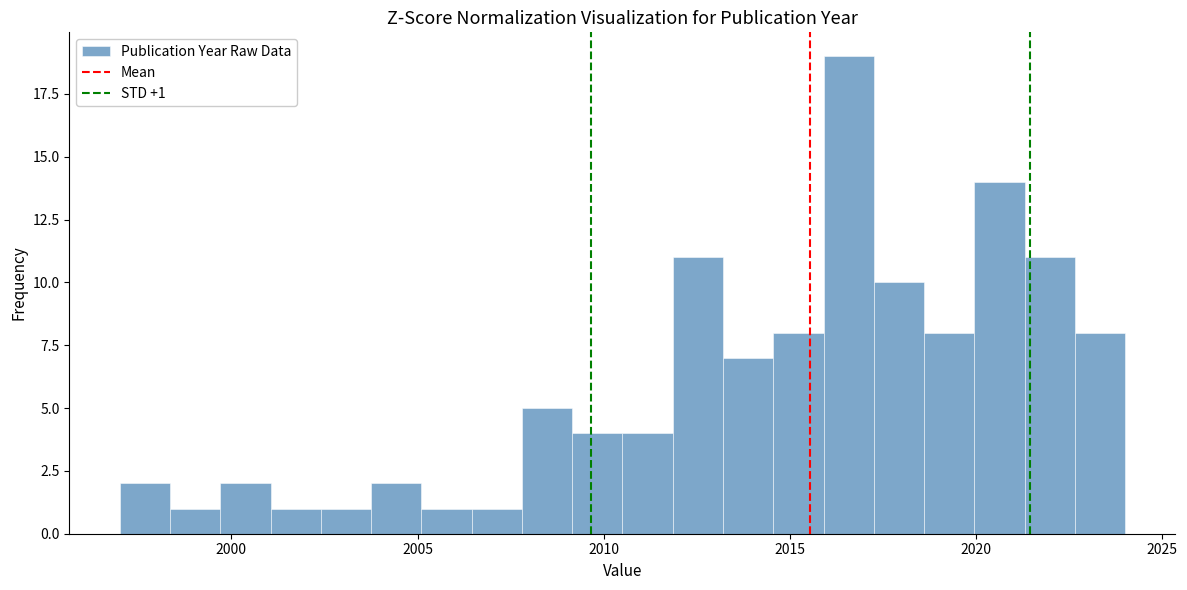

Around what value on the x-axis is the tallest bar? Give the approximate position of its centre, as read against the axis.

2016.5